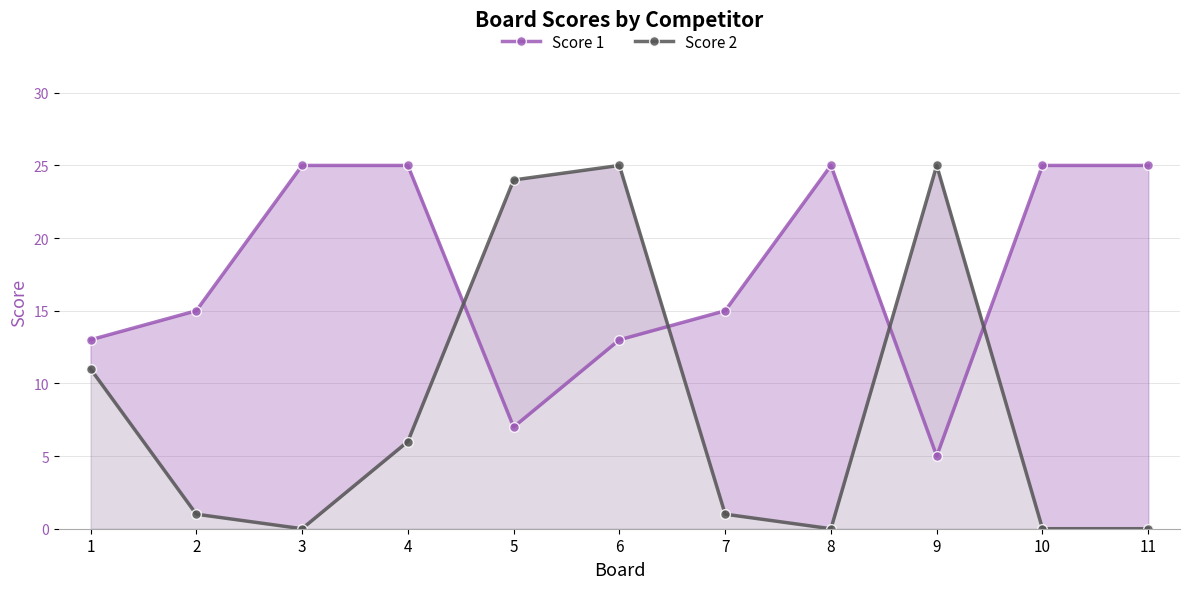

How many values in Score 2 are above zero?

7